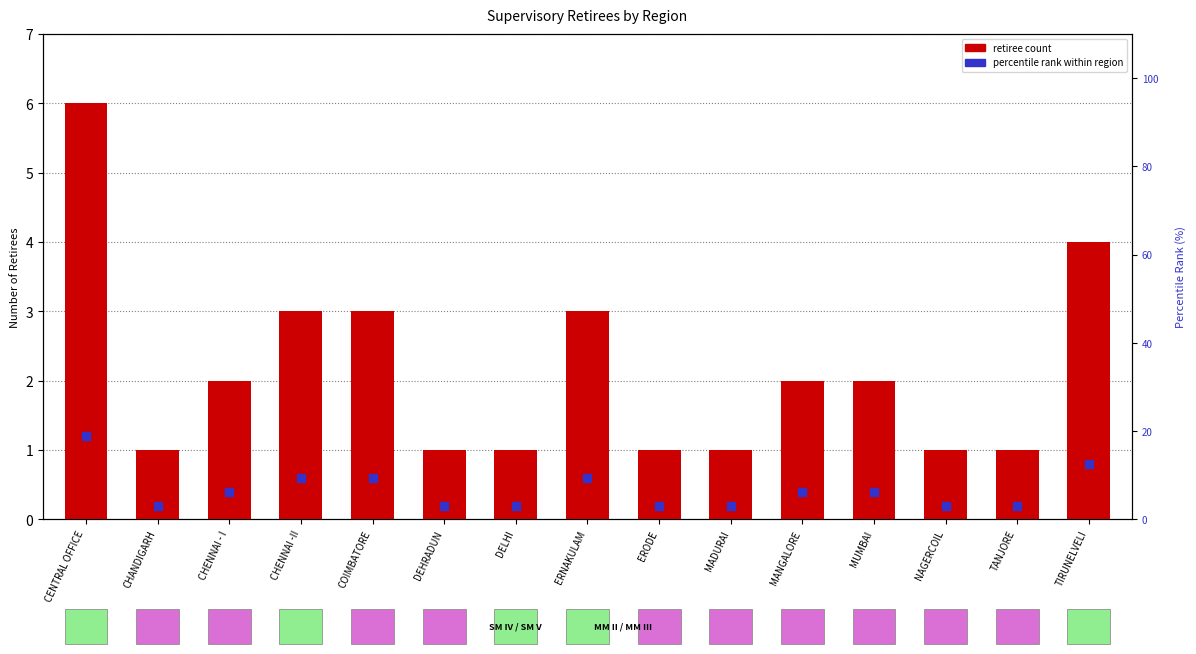

What is the total value across all series at TIRUNELVELI?

16.5